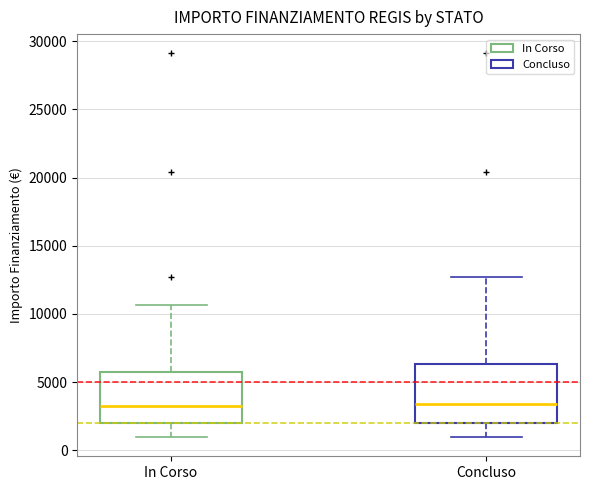

Which box is the tallest, from its lower edge to its upper edge?

Concluso